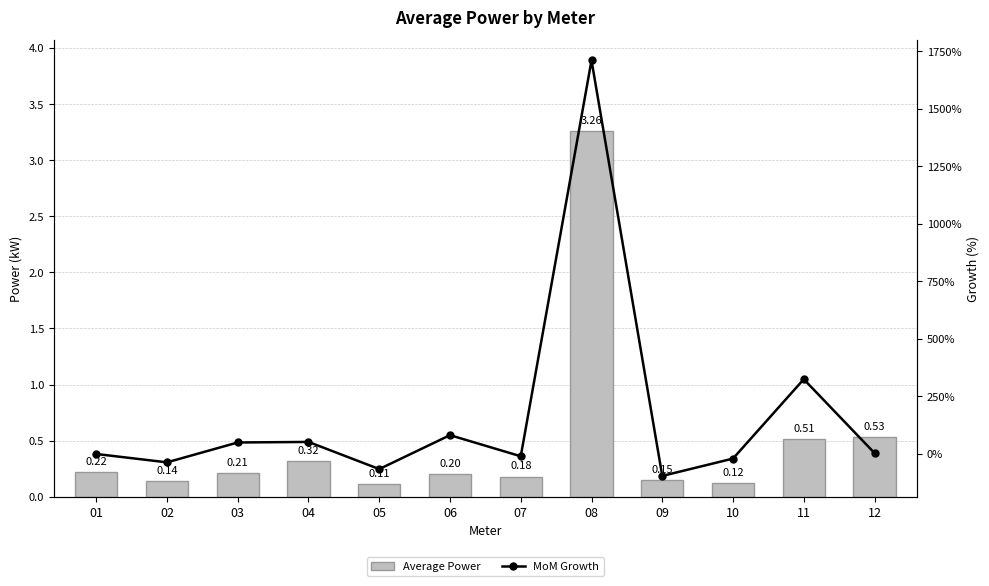

What is the difference between the Average Power values at 11 and 01?

0.3